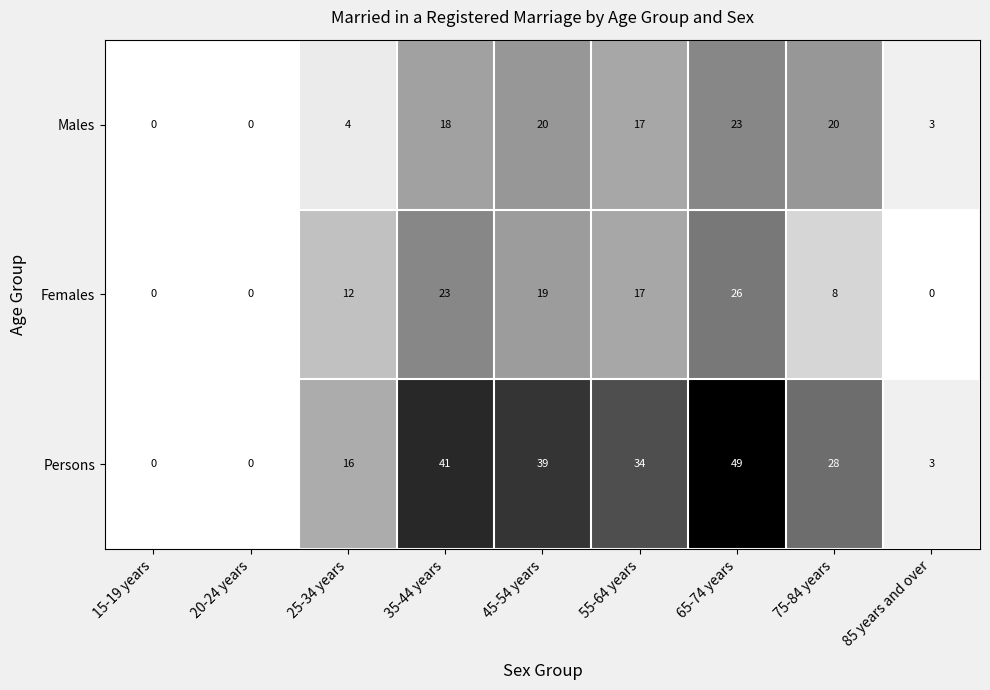

The Males series shows 0 at 15-19 years. True or false?

True